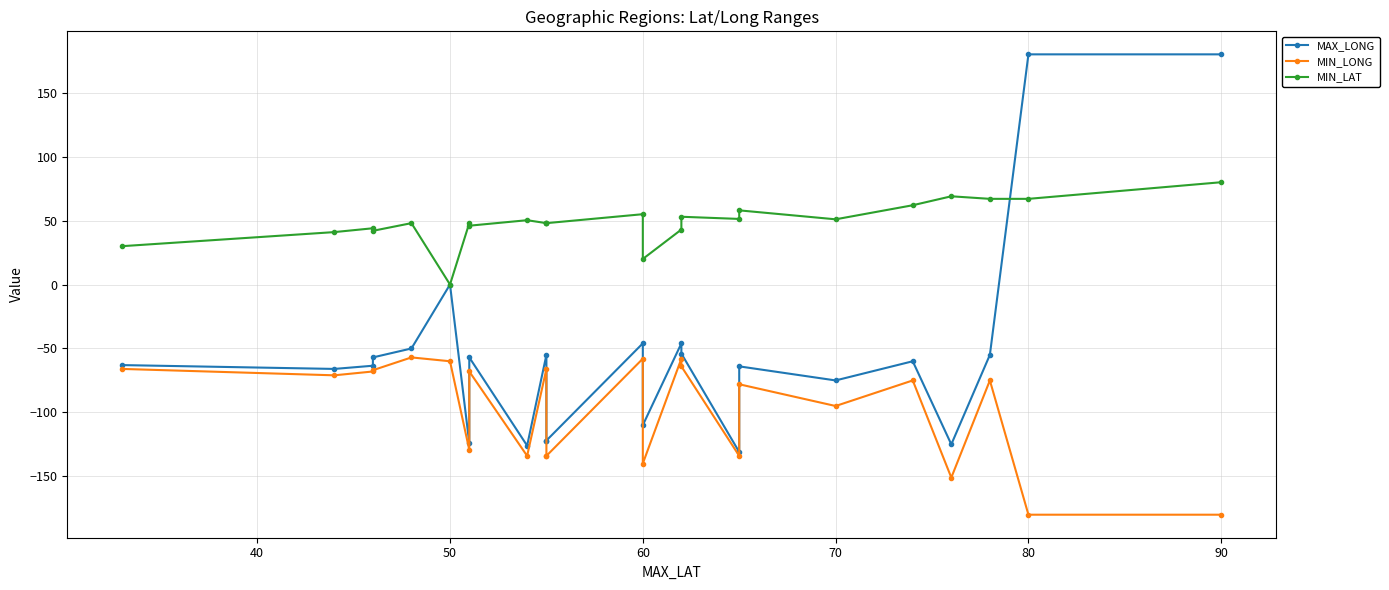

Which series has the largest total across all categories?

MIN_LAT